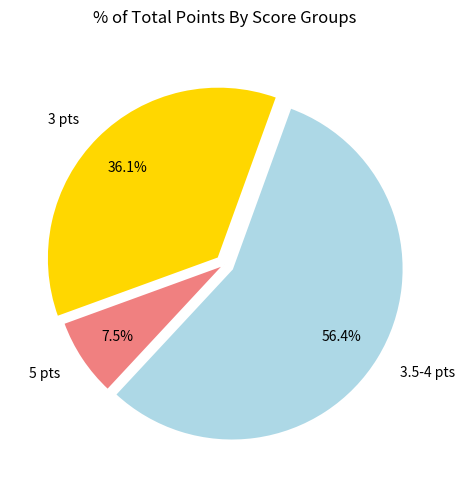

Combined, do 3.5-4 pts and 5 pts account for over 50%?

Yes